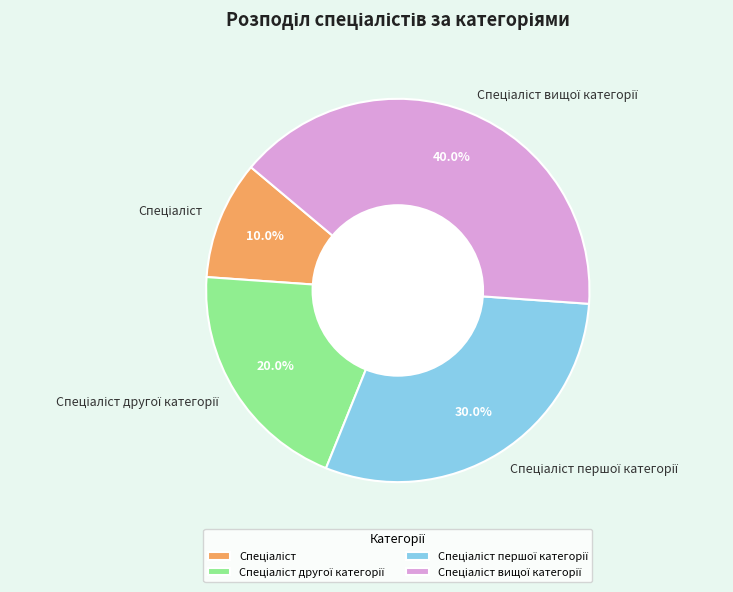

Is there any slice that represents more than half of the pie?

No